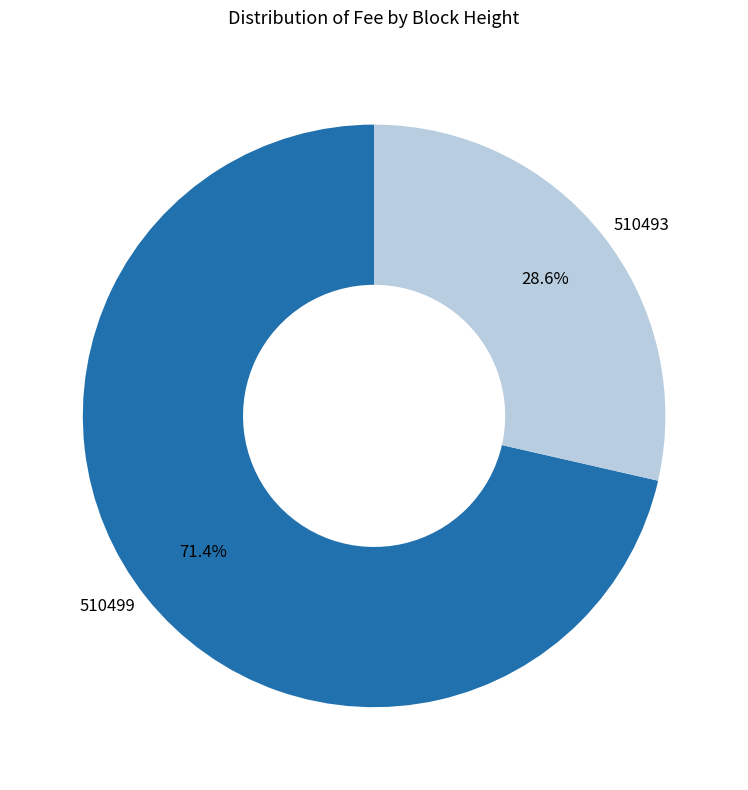

The 510499 slice represents 71% of the pie. True or false?

True